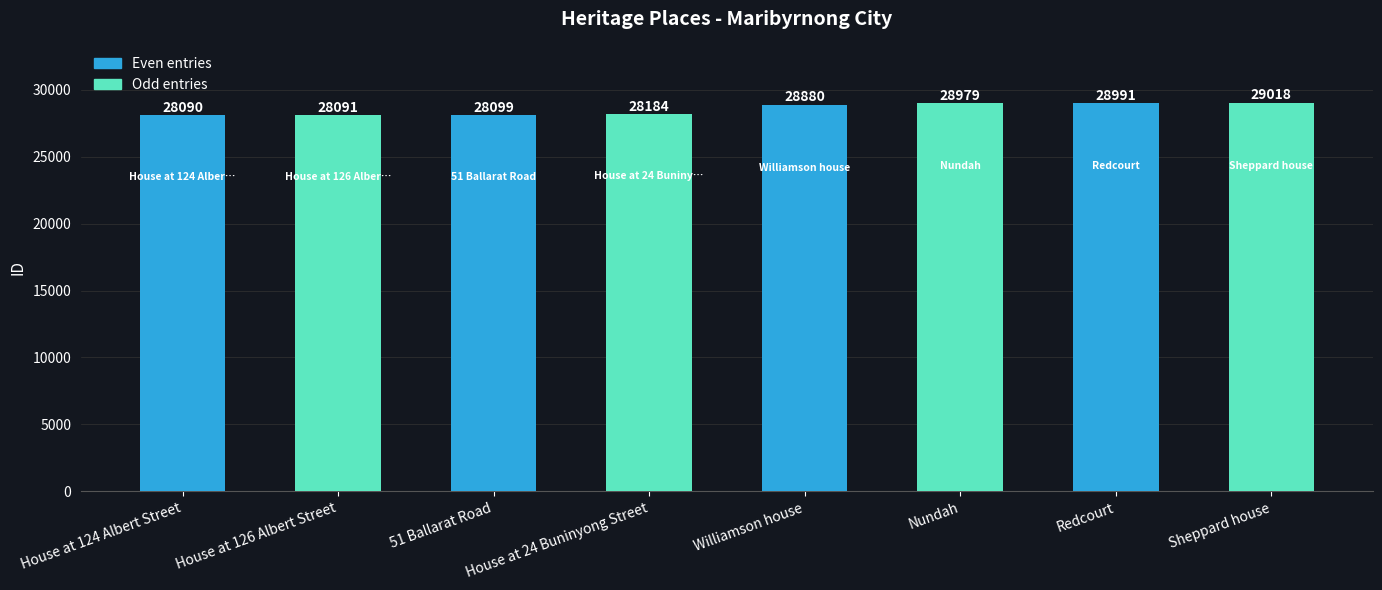

What is the maximum value shown in the chart?

29018